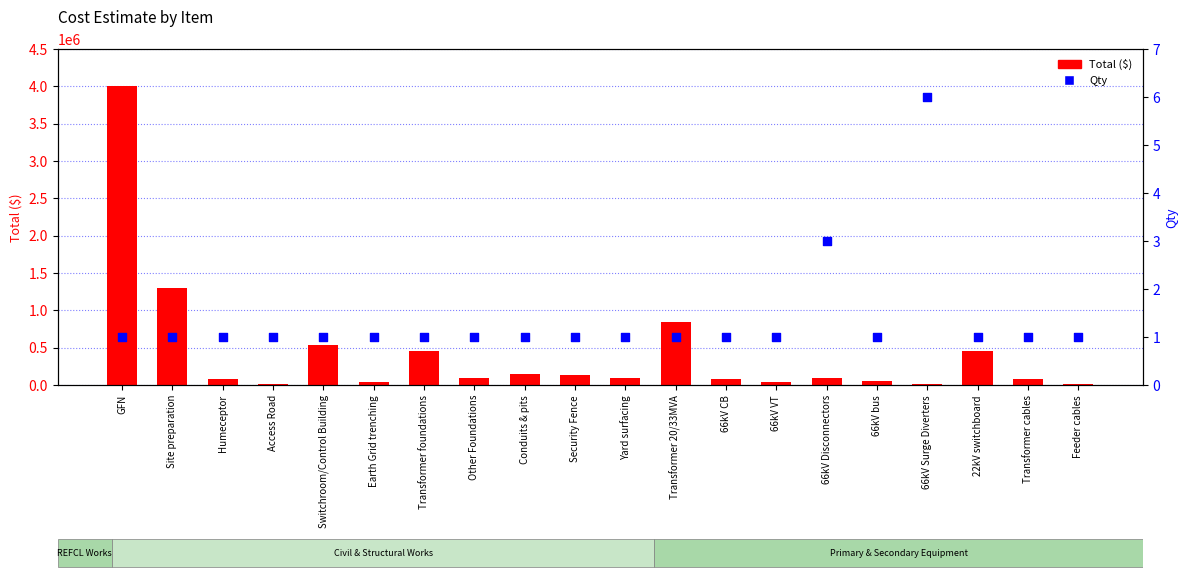

At which category is the sum across all series the highest?

GFN